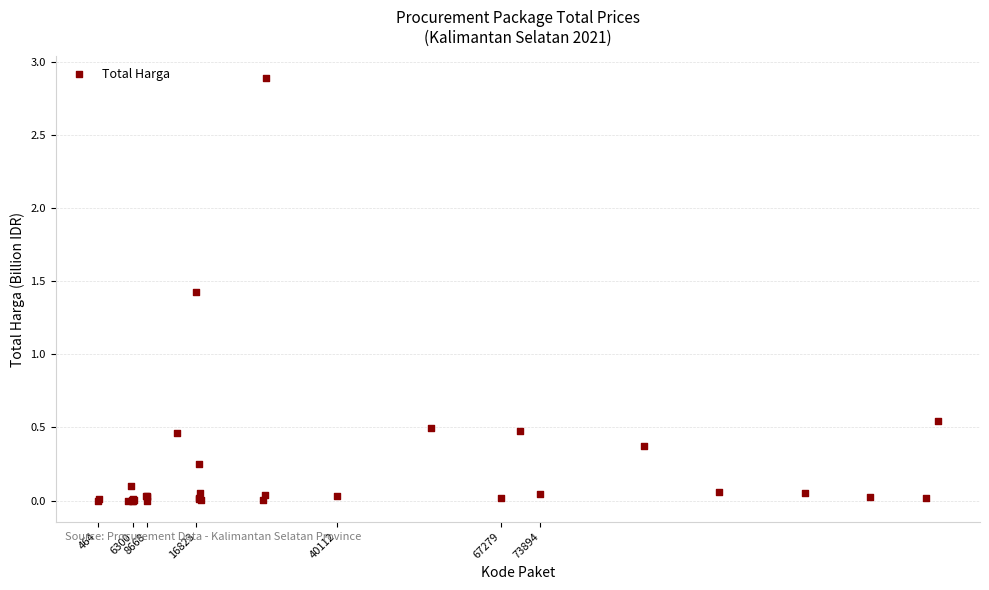

What Y value in the scatter plot is closest to 1?

1.4